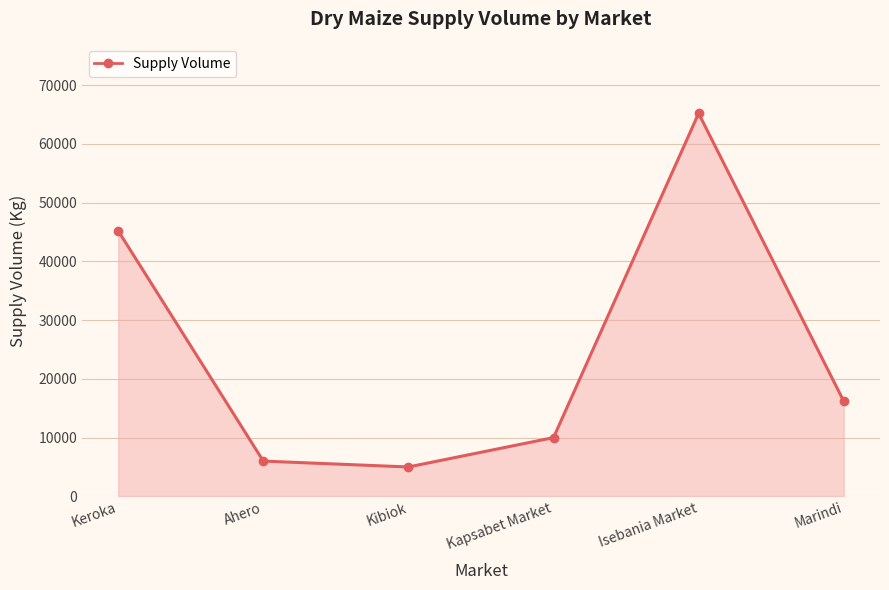

The value at Keroka is 45200. True or false?

True